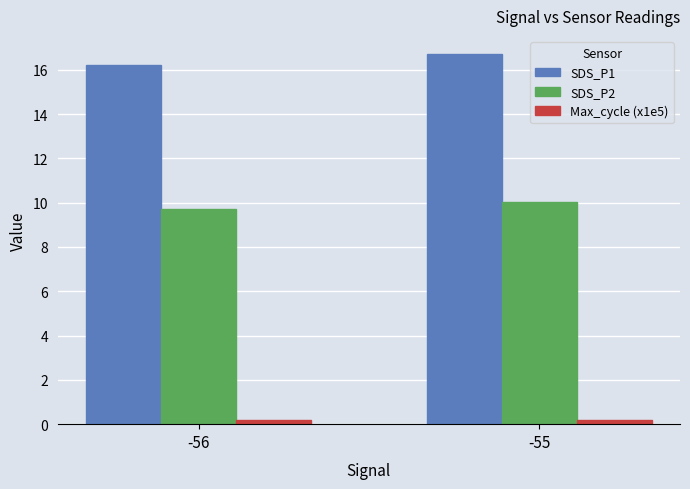

Reading left to right, extract all data points from this chart.

SDS_P1: -56=16.2	-55=16.7
SDS_P2: -56=9.7	-55=10.0
Max_cycle (x1e5): -56=0.2	-55=0.2